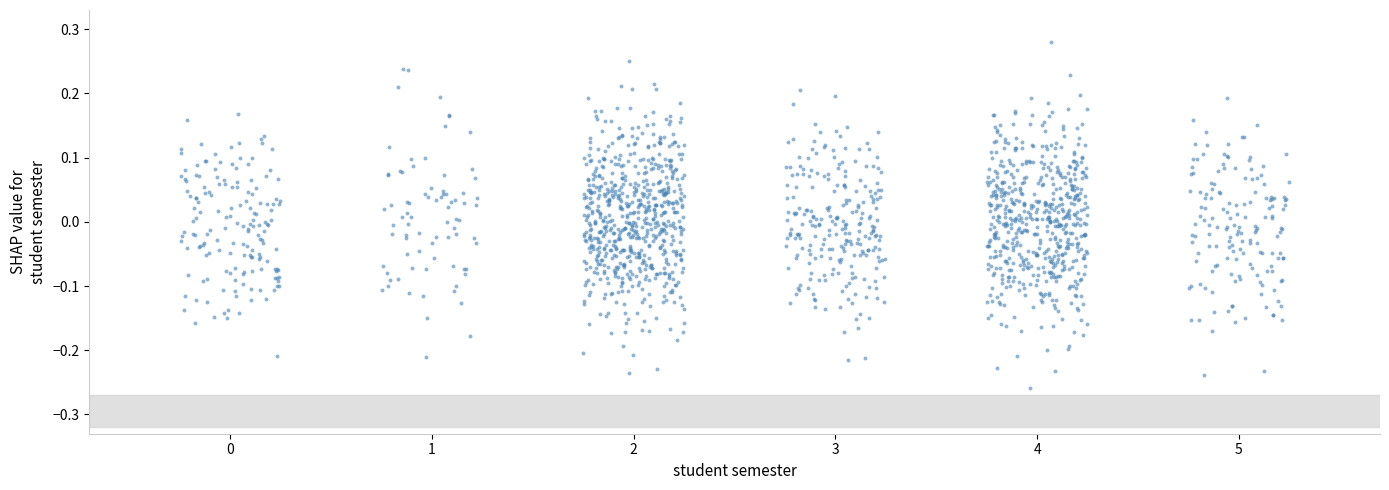

What is the range of X values (max minus min)?

5.5